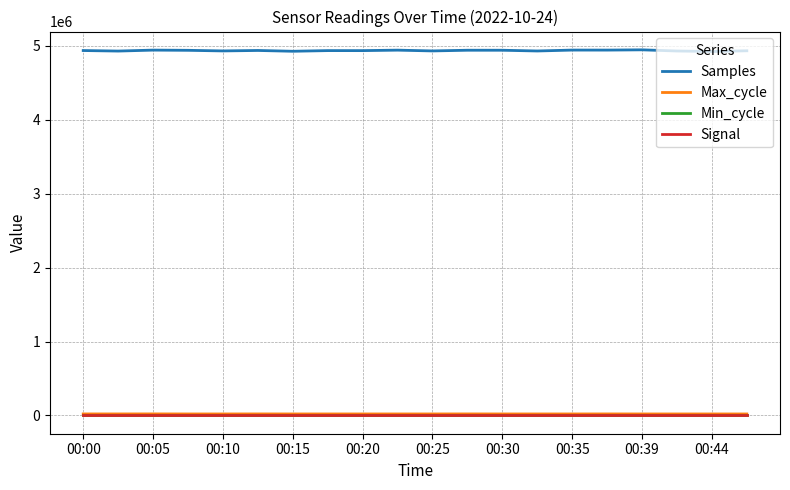

True or false: Samples has more than 0 points higher than both neighbors.

True